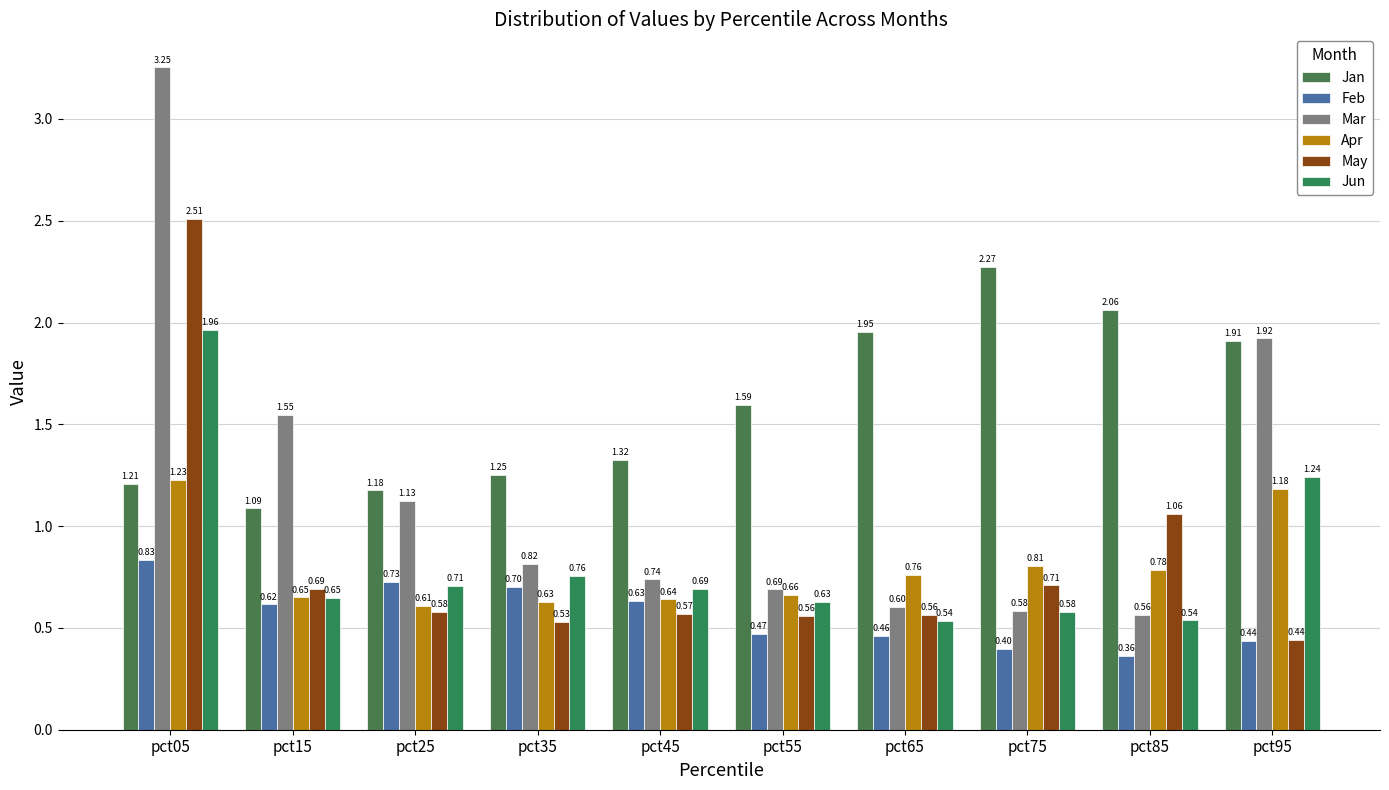

What is the average value of the Mar series?

1.2